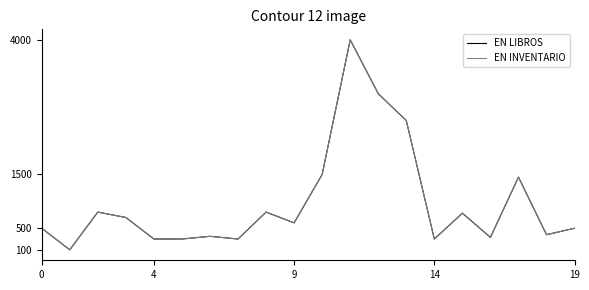

What is the highest value of the EN INVENTARIO series?

4000